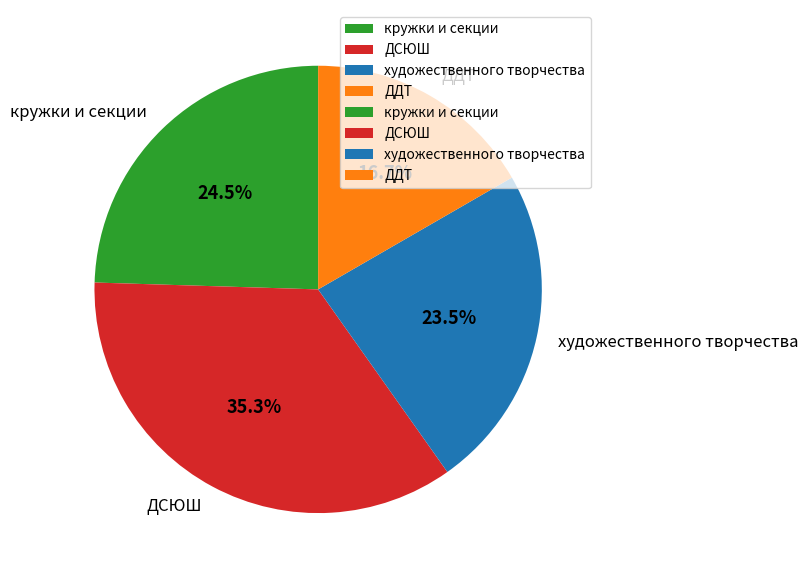

To the nearest percent, what portion does ДСЮШ represent?

35%